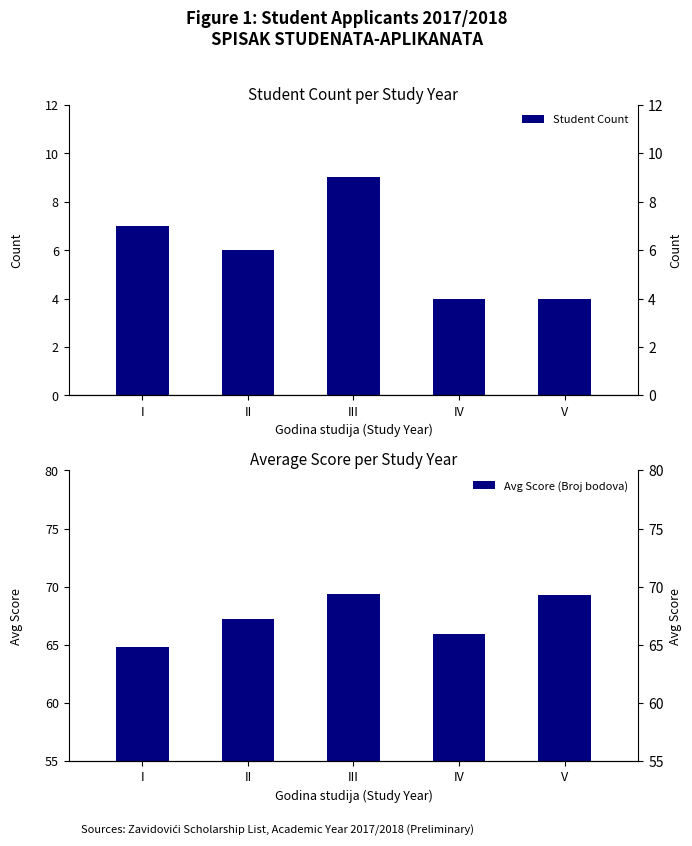

How many categories are shown in the chart?

5